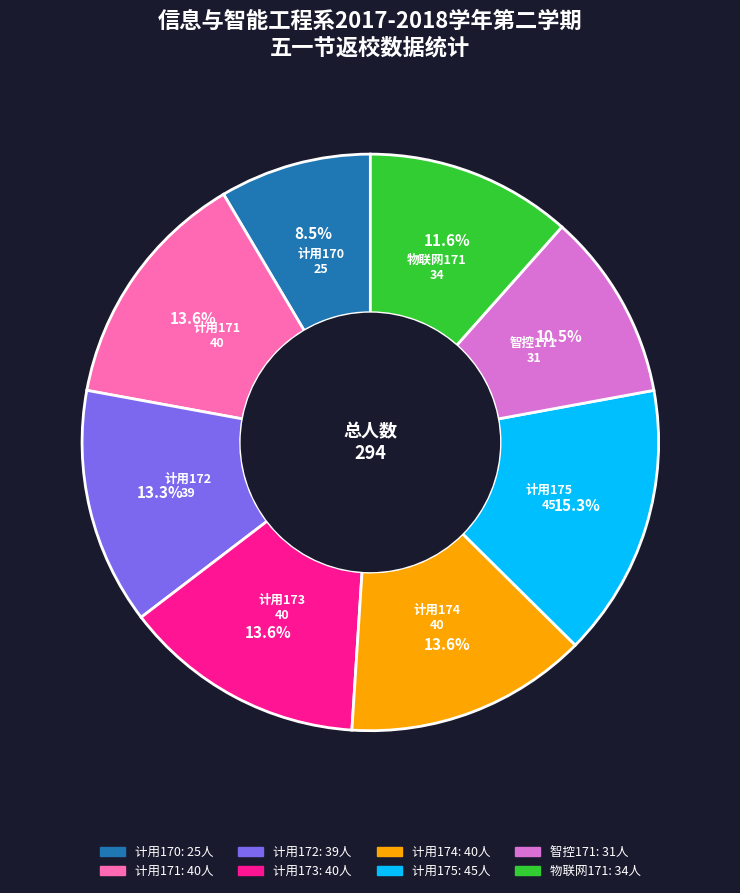

Approximately how many times larger is the value at 智控171 compared to 计用170?

1.2